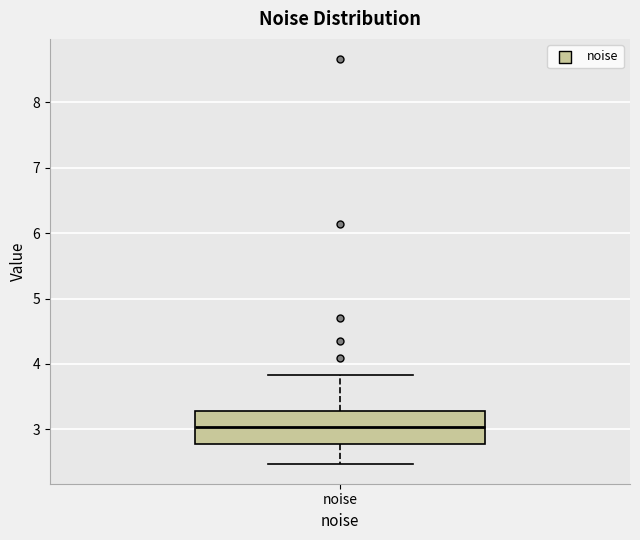

Transcribe this box plot: give where the median line is, the range the box spans, and where the two whiskers end, as read against the y-axis. The values are not printed on the chart, so give them approximately, as read against the axis.

median 3.0, box 2.8 to 3.3, whiskers 2.5 to 3.8